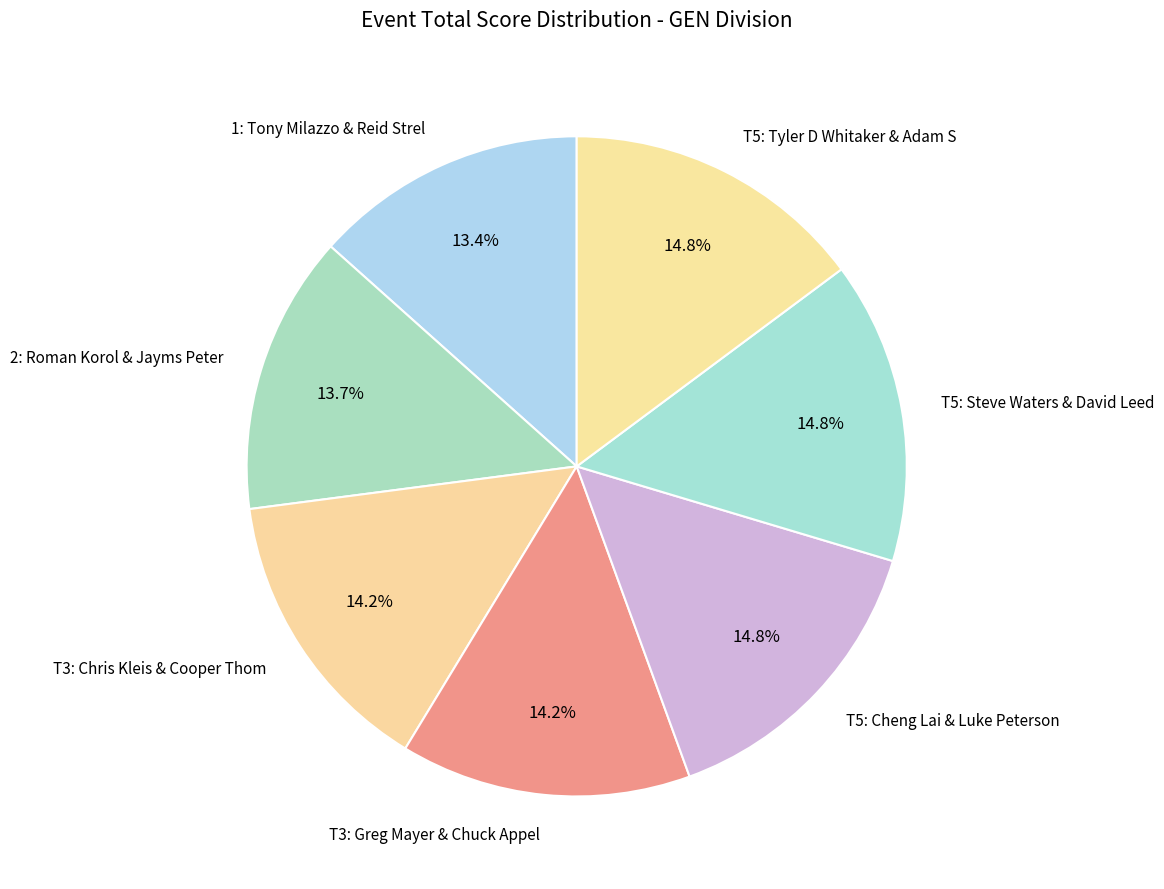

What is the ratio of the value at T5: Steve Waters & David Leed to the value at 2: Roman Korol & Jayms Peter?

1.1